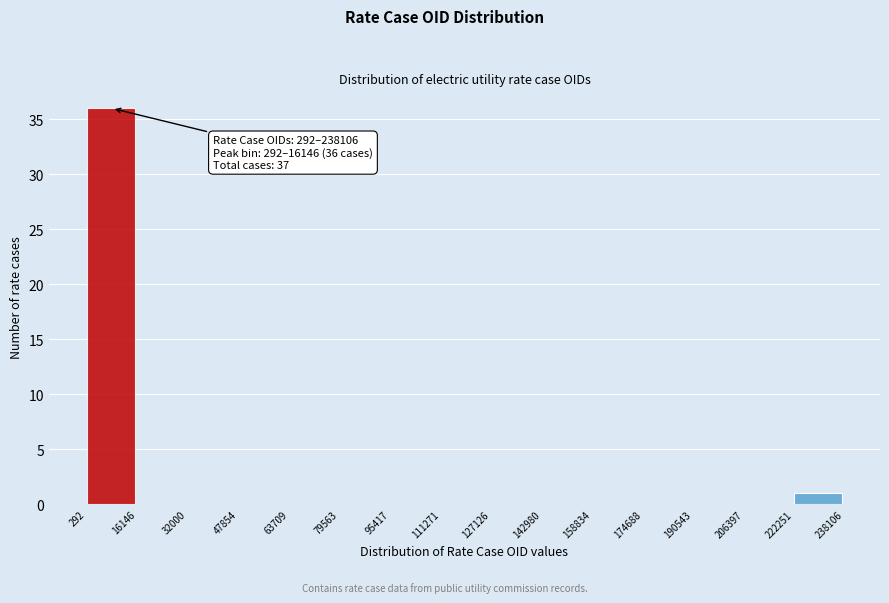

Over which range of the x-axis is the bar tallest?

292 to 16146